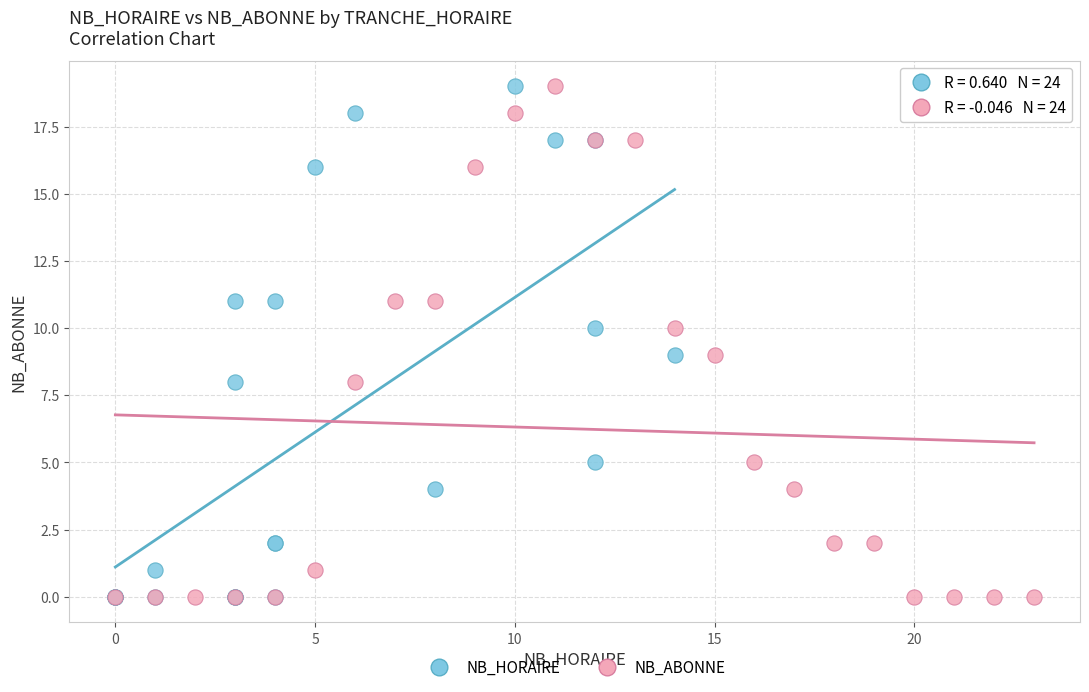

What are all the series names shown in the legend?

NB_HORAIRE, NB_ABONNE